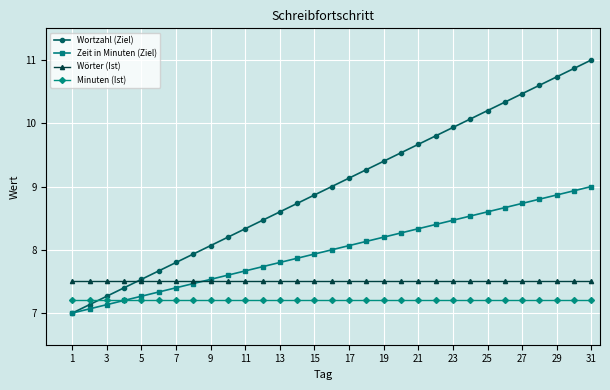

Which series has the widest spread of values?

Wortzahl (Ziel)